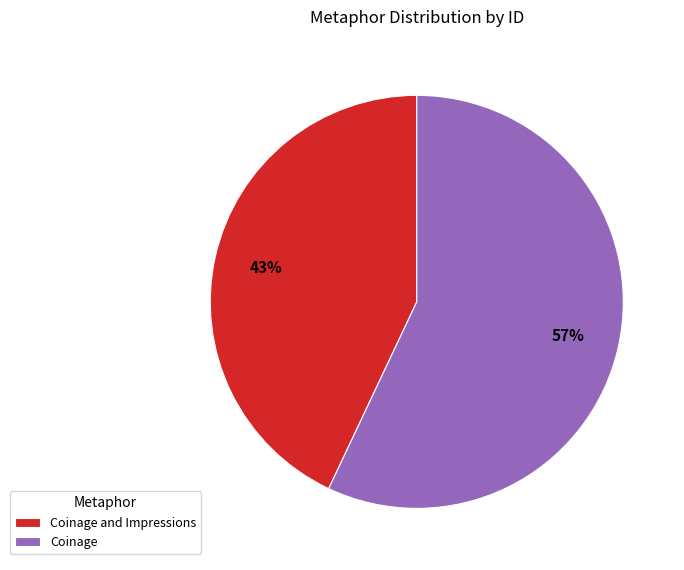

Rank the categories by value from lowest to highest.

Coinage and Impressions, Coinage